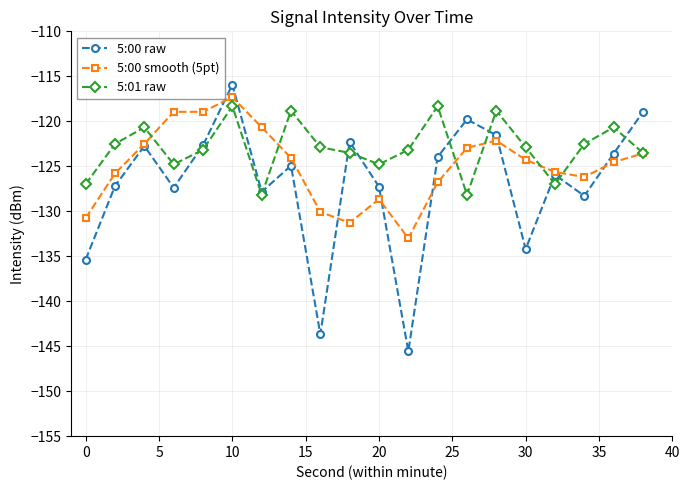

What is the value of the 5:00 raw point at the 11th from the left?

-127.3